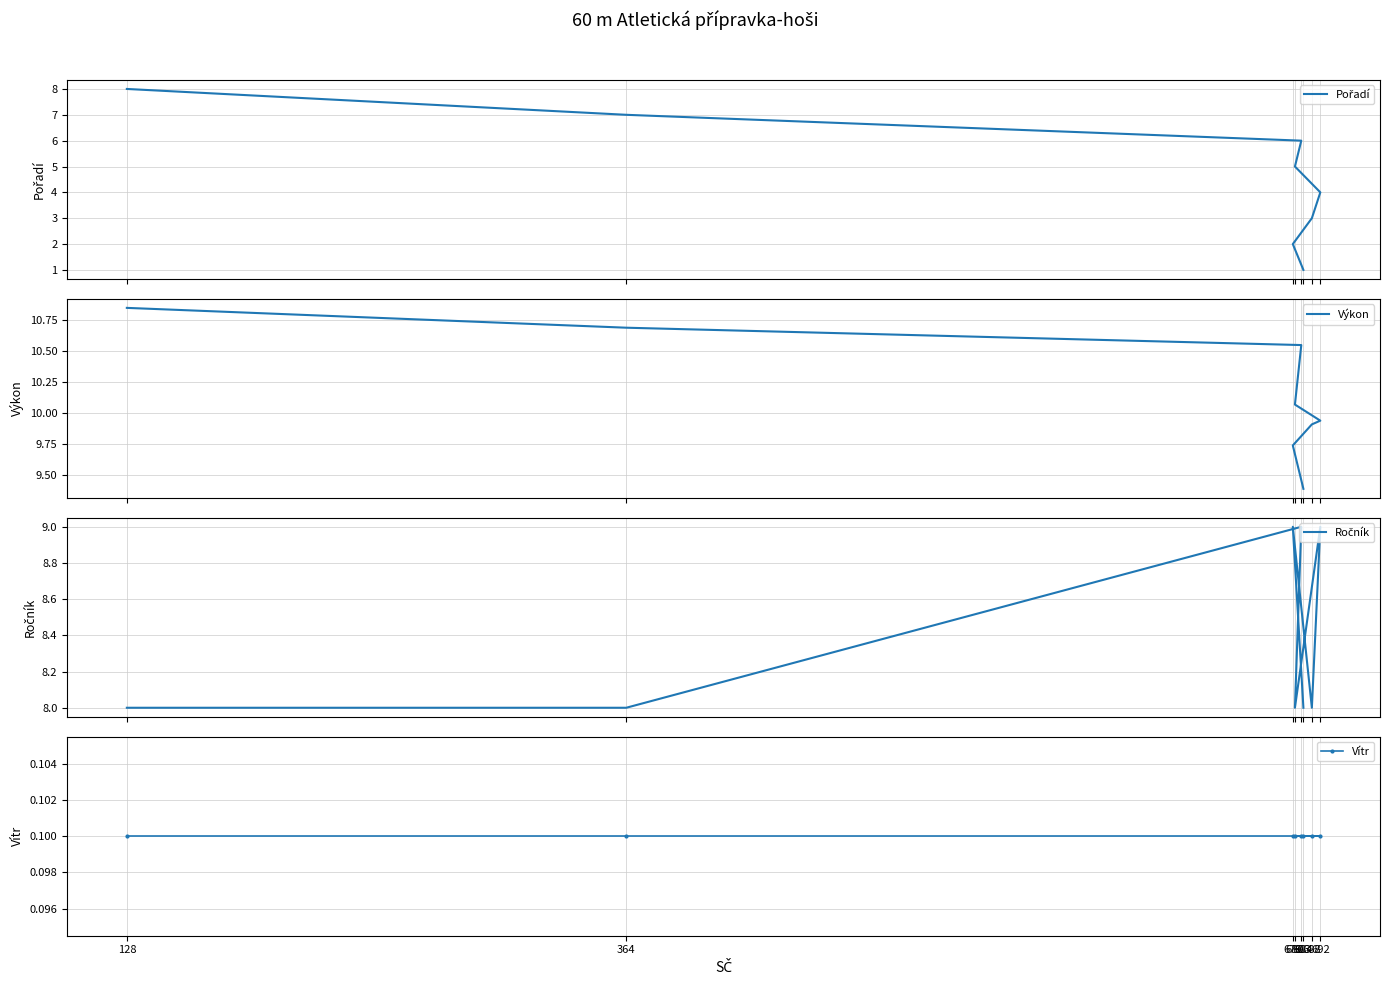

True or false: Výkon and Pořadí intersect in this chart.

False